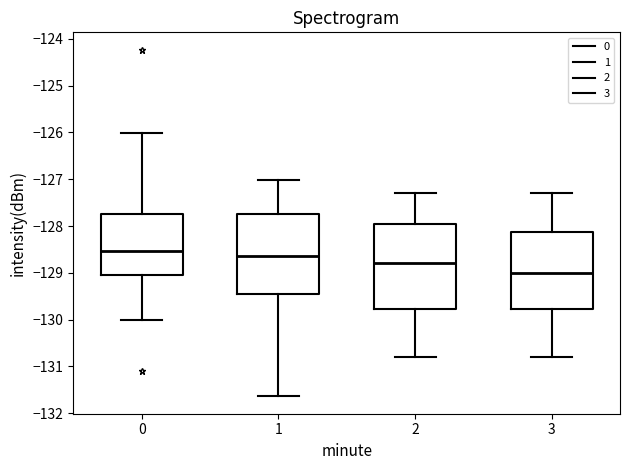

Which box has the lowest median line?

3